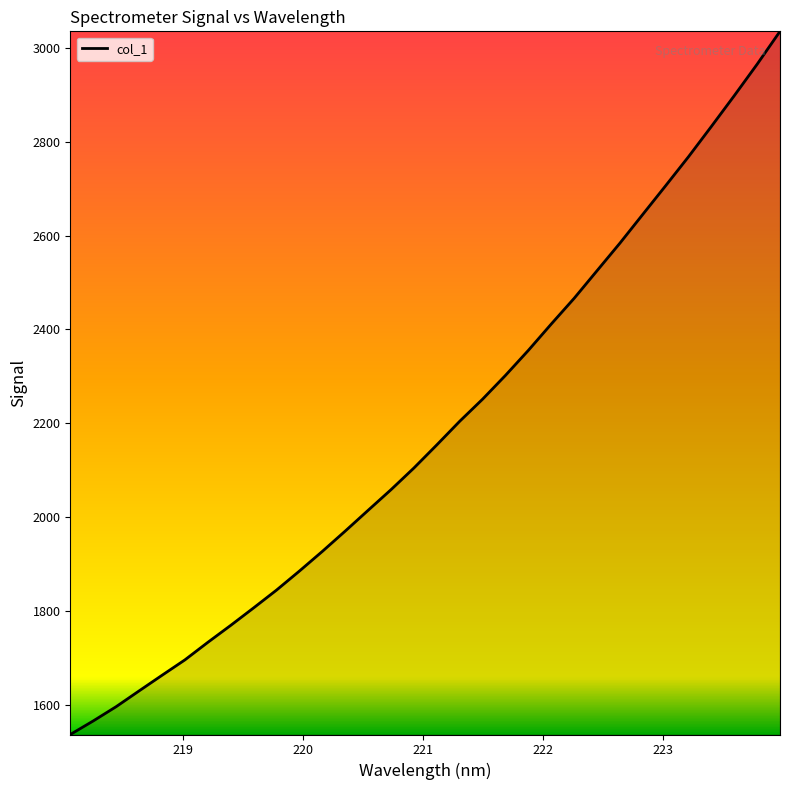

What is the difference between the maximum and minimum values?

1499.4